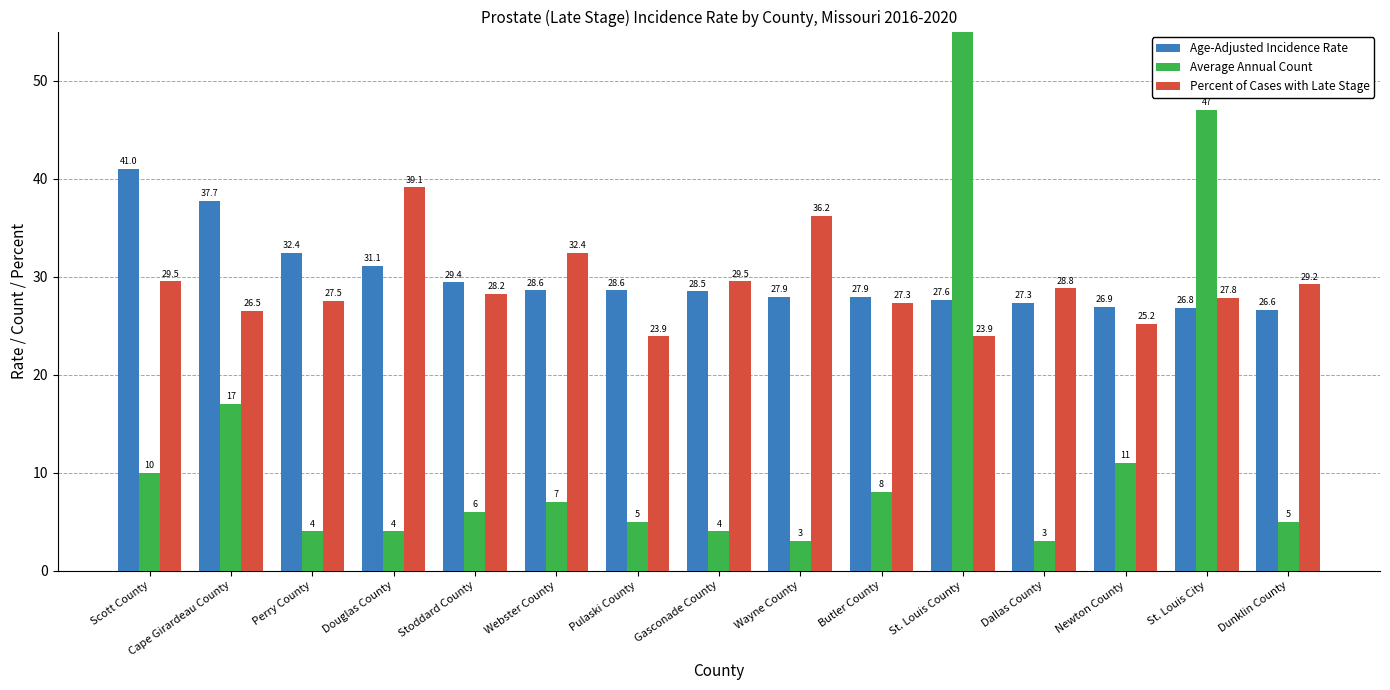

How many data points in Age-Adjusted Incidence Rate are above 28?

8